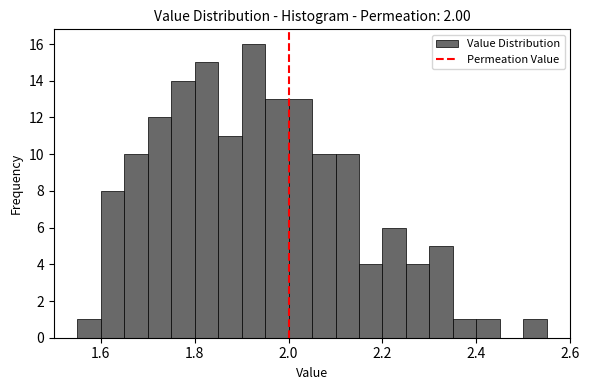

Read against the x-axis, roughly where is the centre of the tallest bar?

1.92